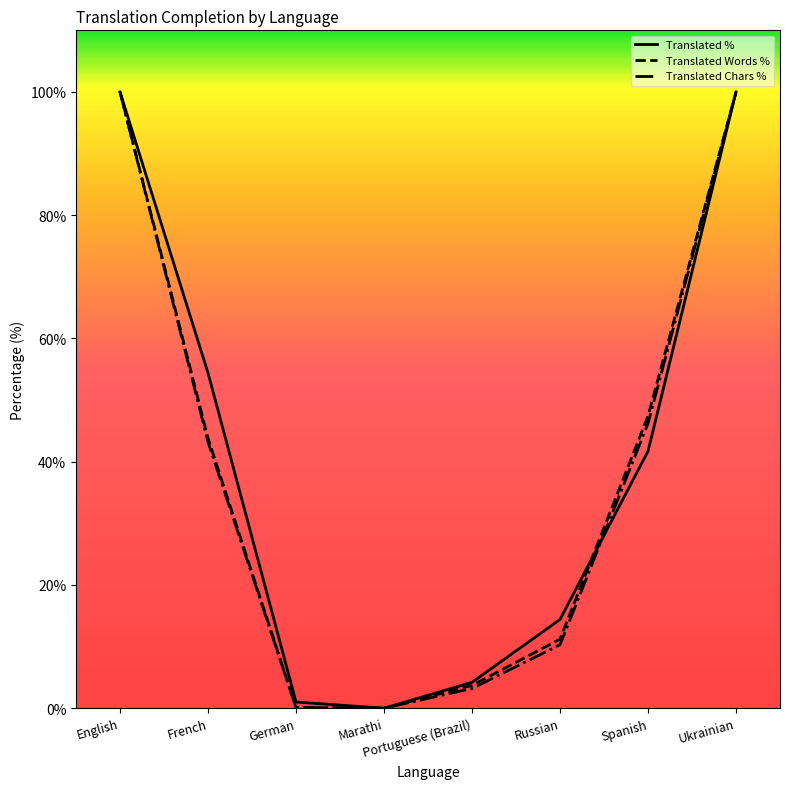

The value of Translated % at Marathi is 46.0. True or false?

False